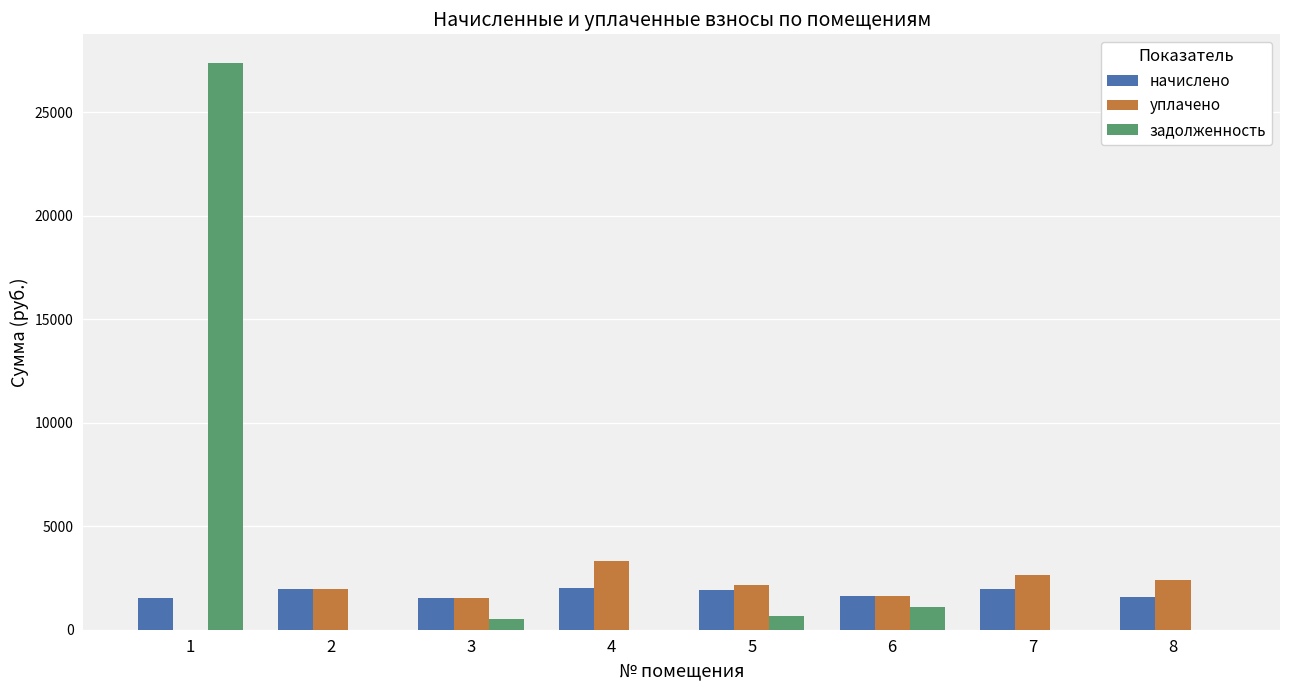

What is the total value across all series at 8?

3962.3